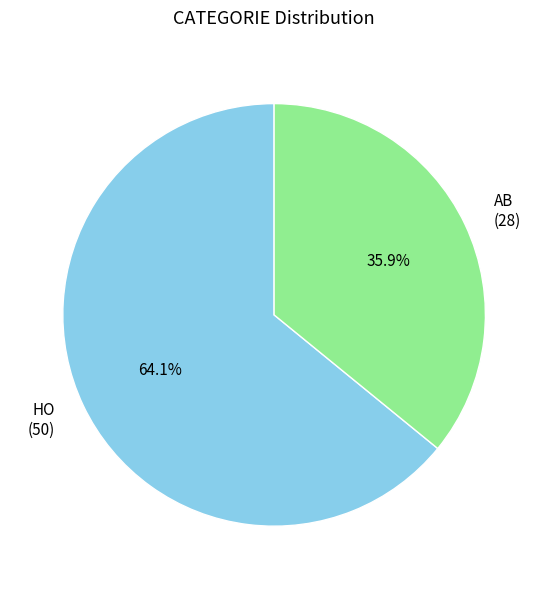

How many segments does this pie chart have?

2